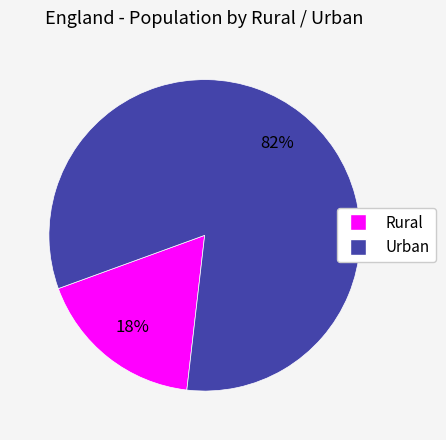

Count the number of slices in the pie.

2